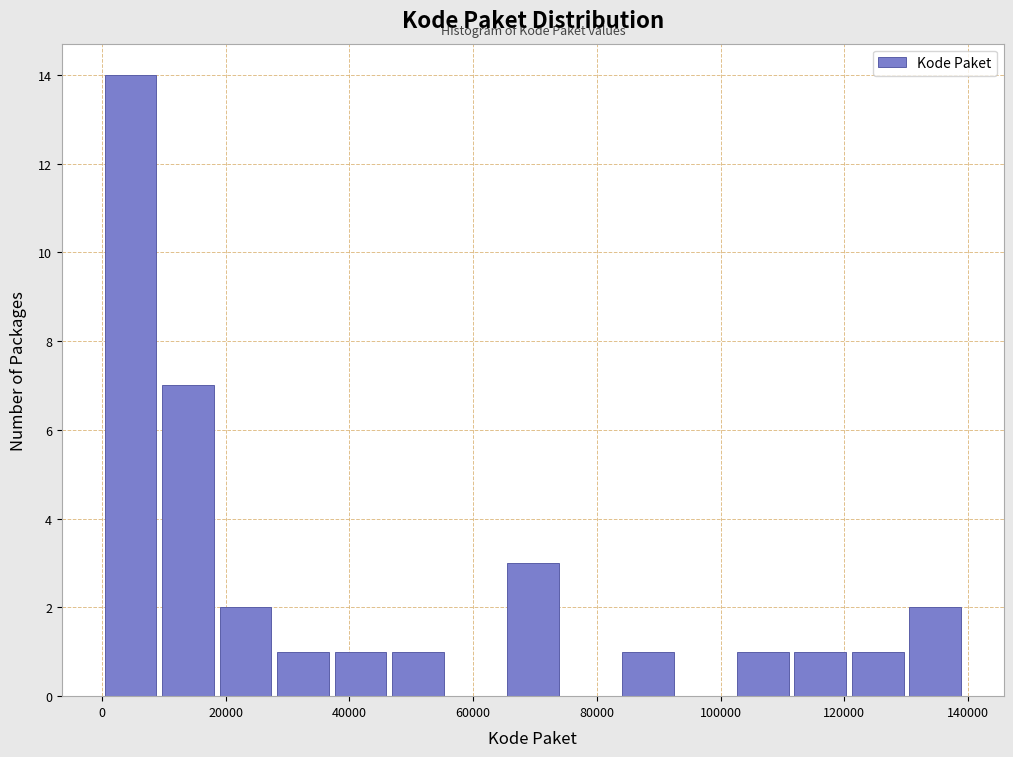

What is the height of the bar covering 84000 to 94000 on the x-axis? Neither the bar edges nor the heights are printed on the chart, so give them approximately, as read against the axes.

1